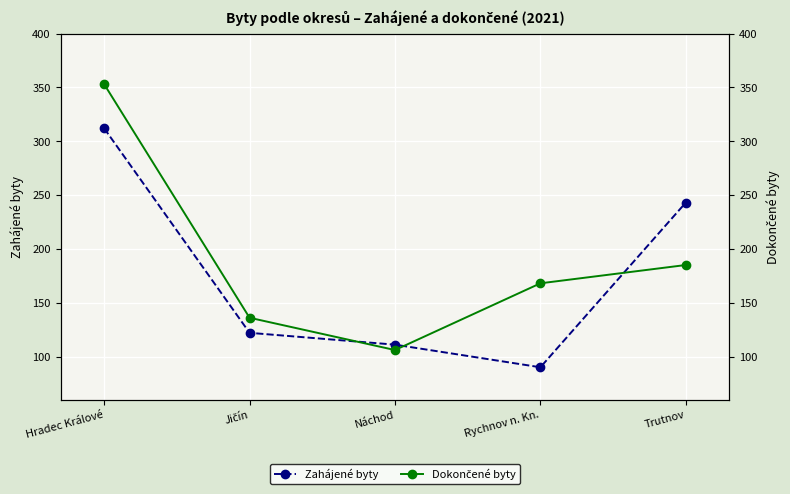

Between Jičín and Rychnov n. Kn., which series saw the biggest shift?

Zahájené byty